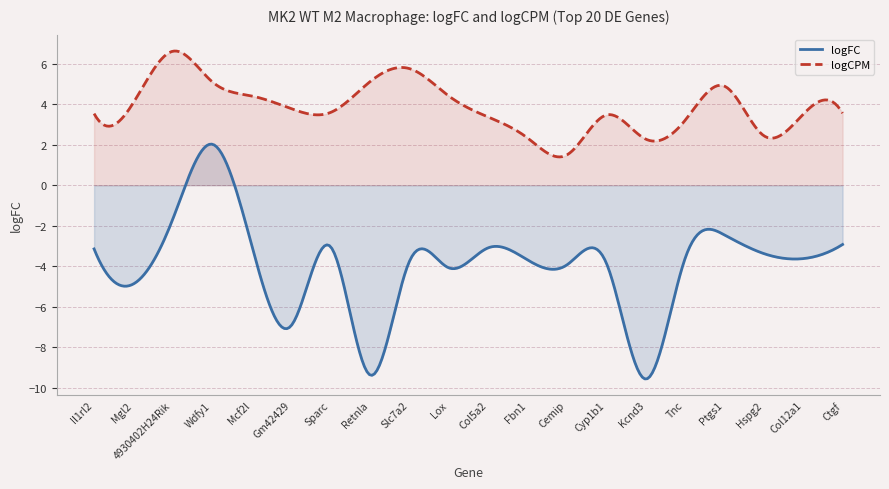

List the series in order of their peak value, lowest first.

logFC, logCPM